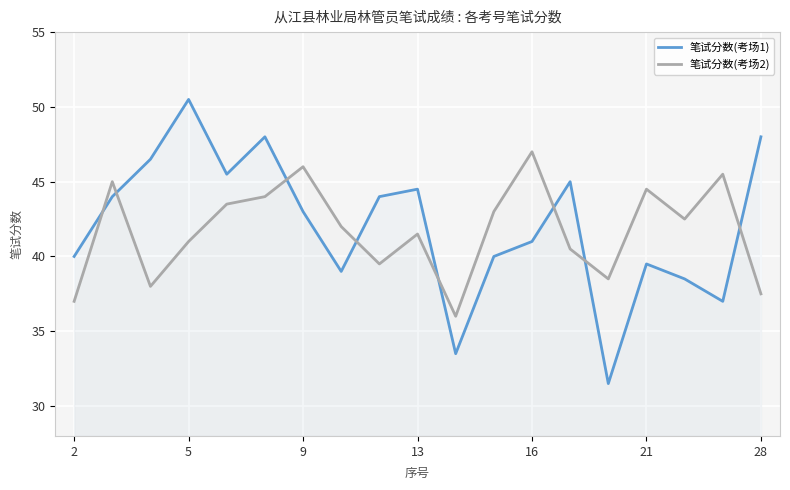

What is the difference between the maximum and minimum values in the 笔试分数(考场1) series?

19.0